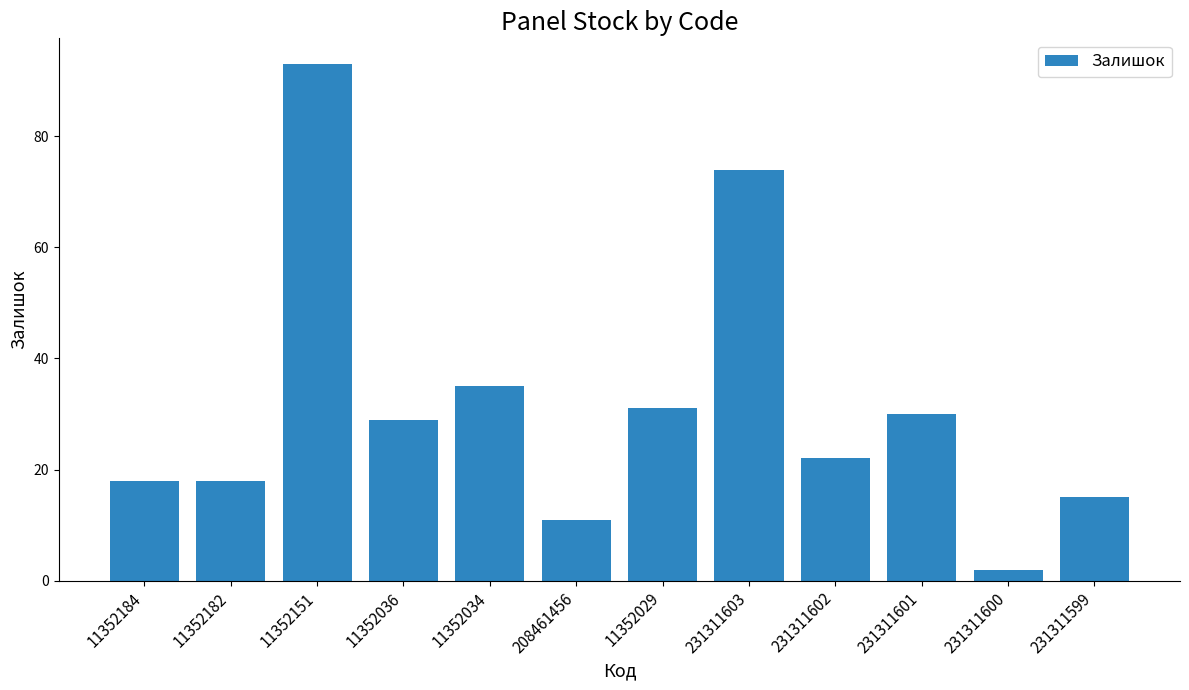

What is the sum of all values?

378